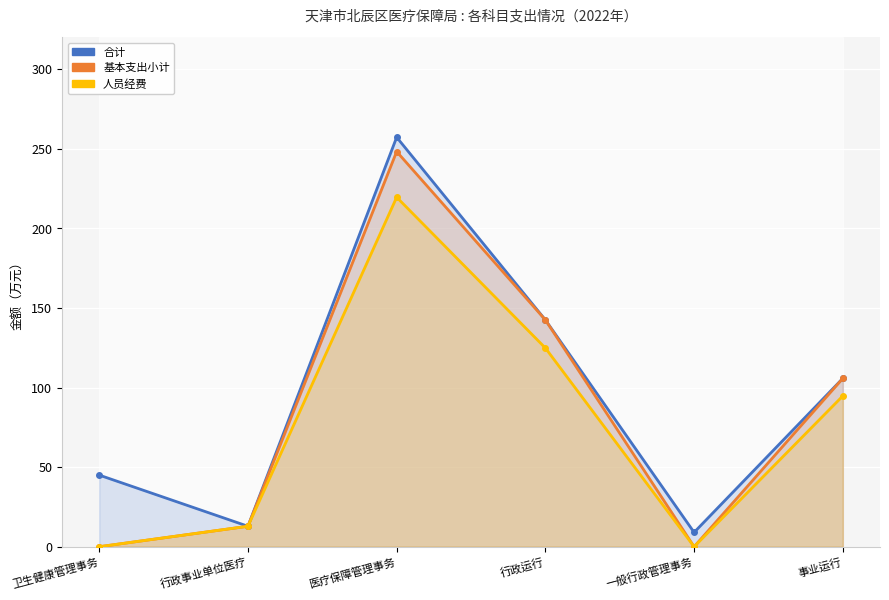

Which series has the largest total across all categories?

合计